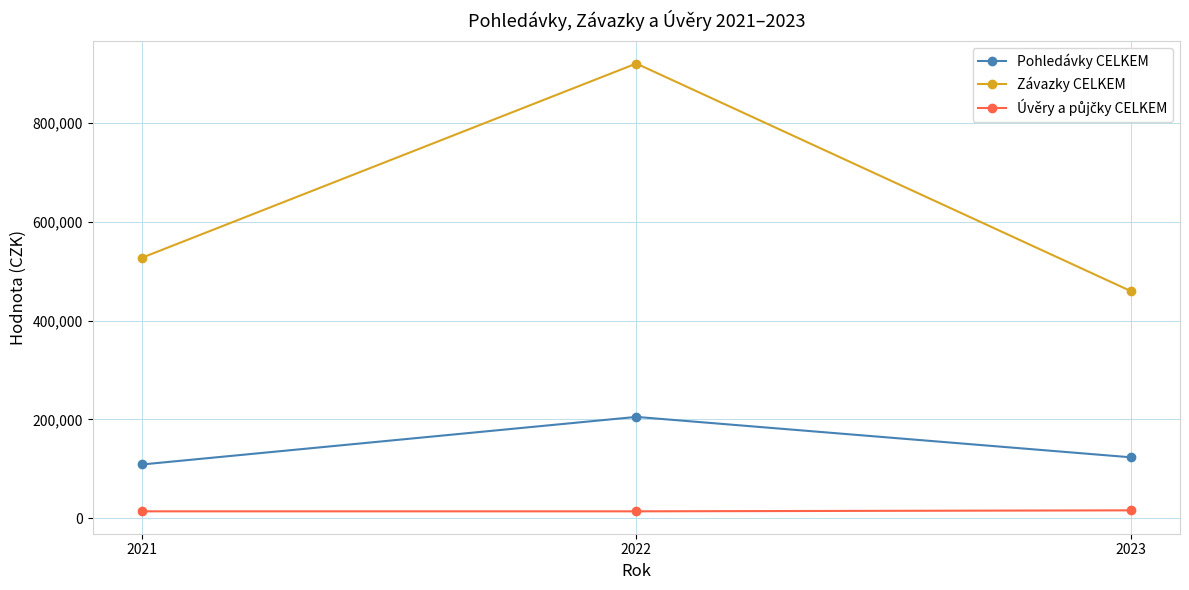

Rank the categories by Závazky CELKEM value from lowest to highest.

2023, 2021, 2022